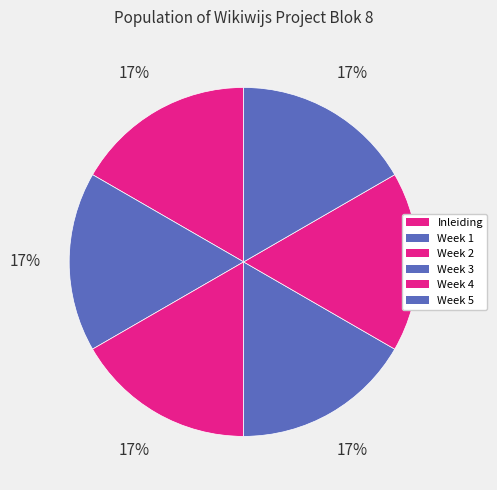

True or false: Inleiding accounts for 17% of the total.

True